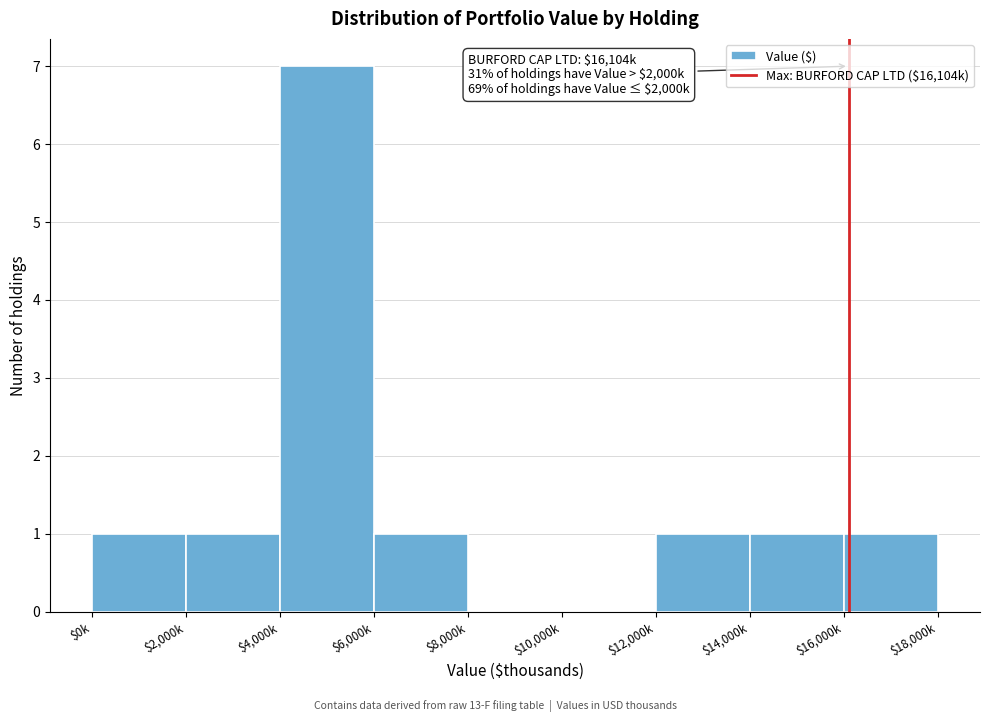

What is the greatest value displayed?

7